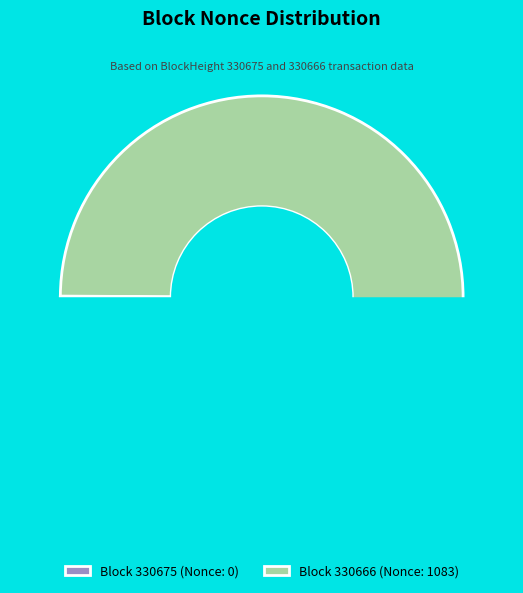

To the nearest percent, what percentage of the pie is 330666?

100%